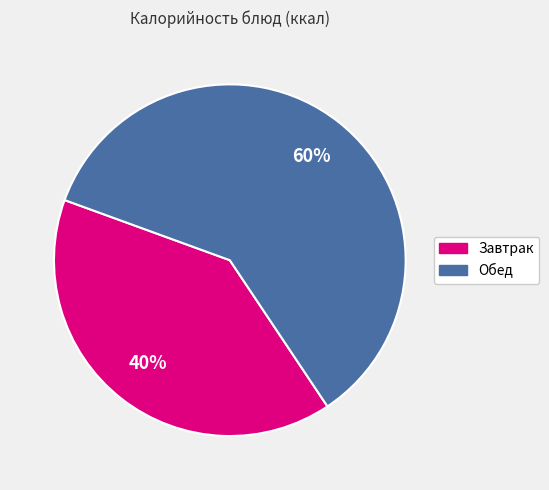

To the nearest percent, what is the average slice percentage?

50%